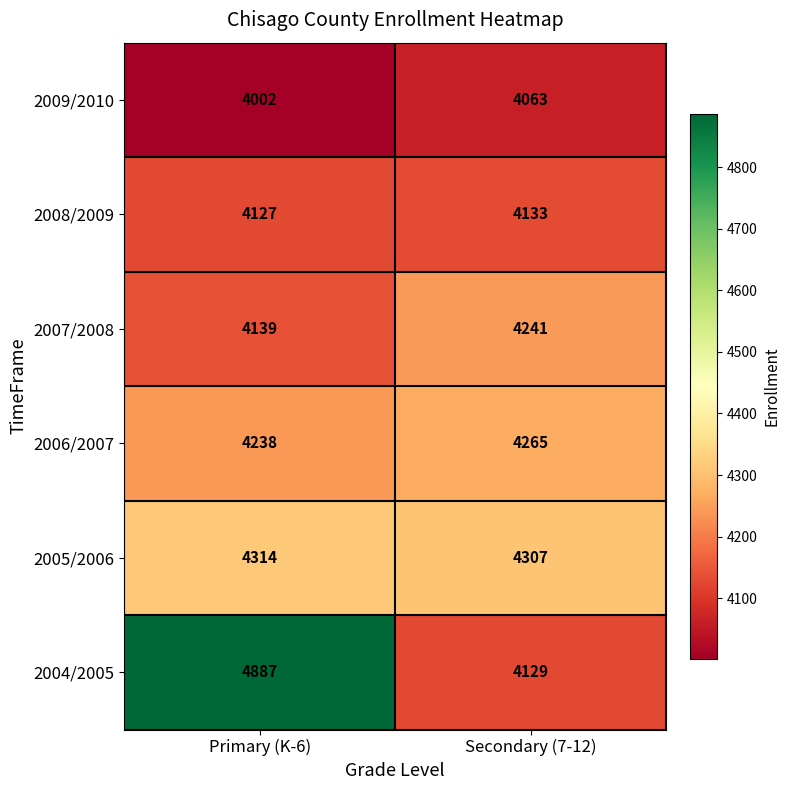

What is the difference between the 2008/2009 values at Secondary (7-12) and Primary (K-6)?

6